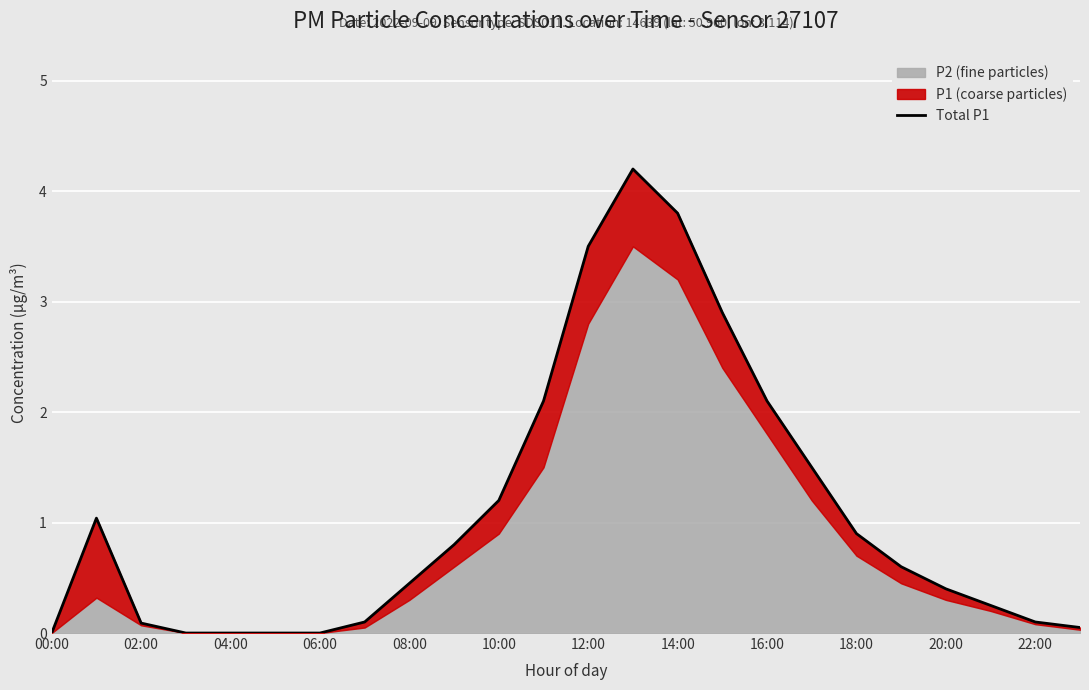

What position from the left is 22:00?

12